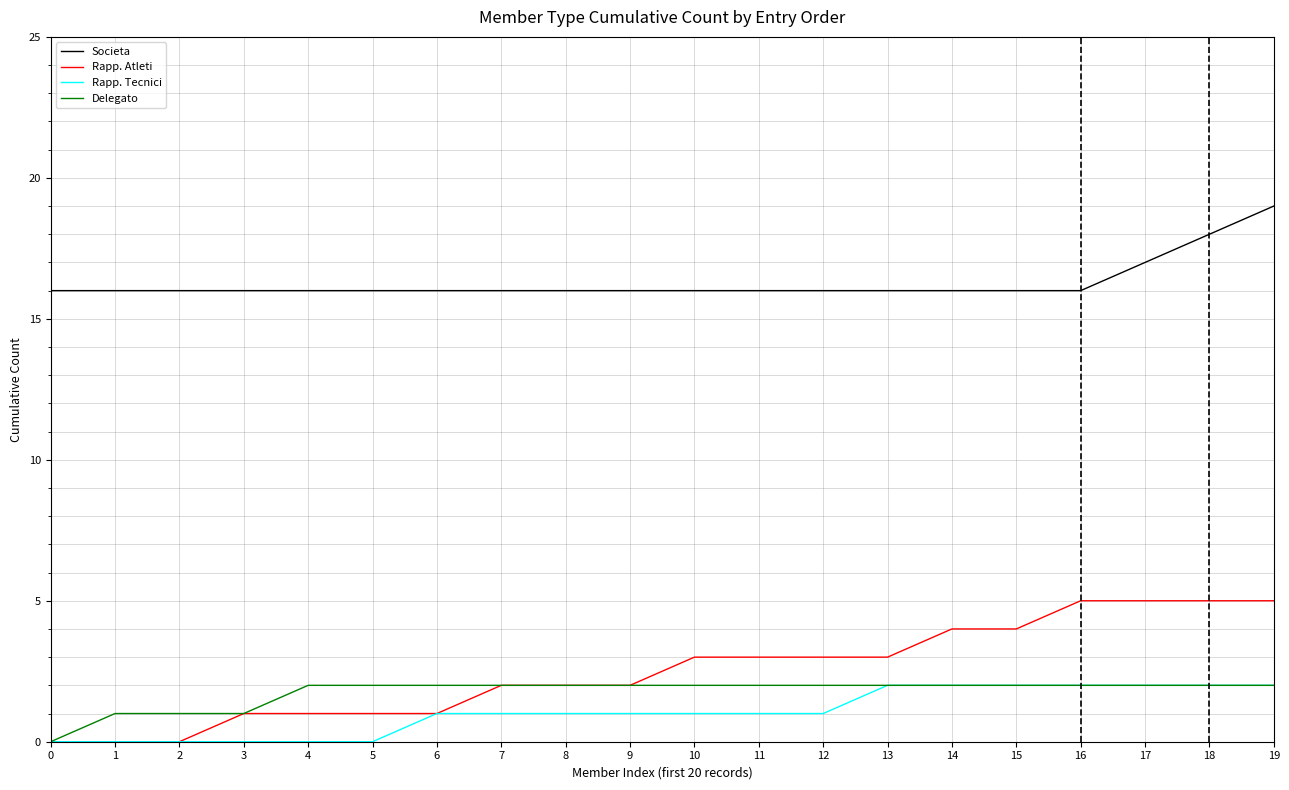

Which series has the largest range (max minus min)?

Rapp. Atleti